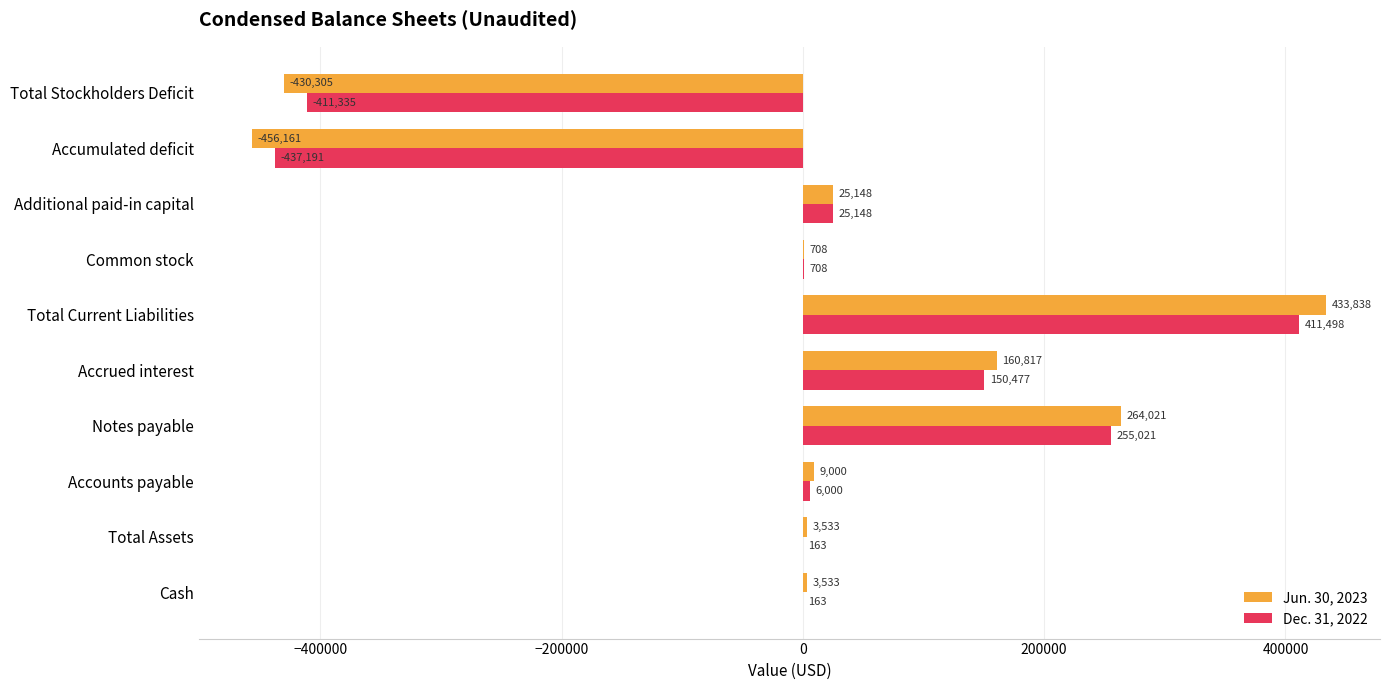

What is the sum of the Jun. 30, 2023 values at Total Stockholders Deficit and Common stock?

-429597